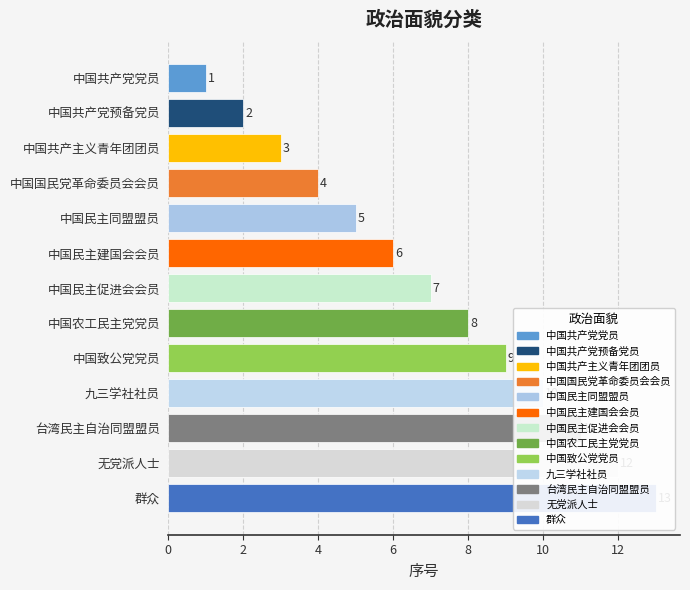

How many bars are there in total?

13